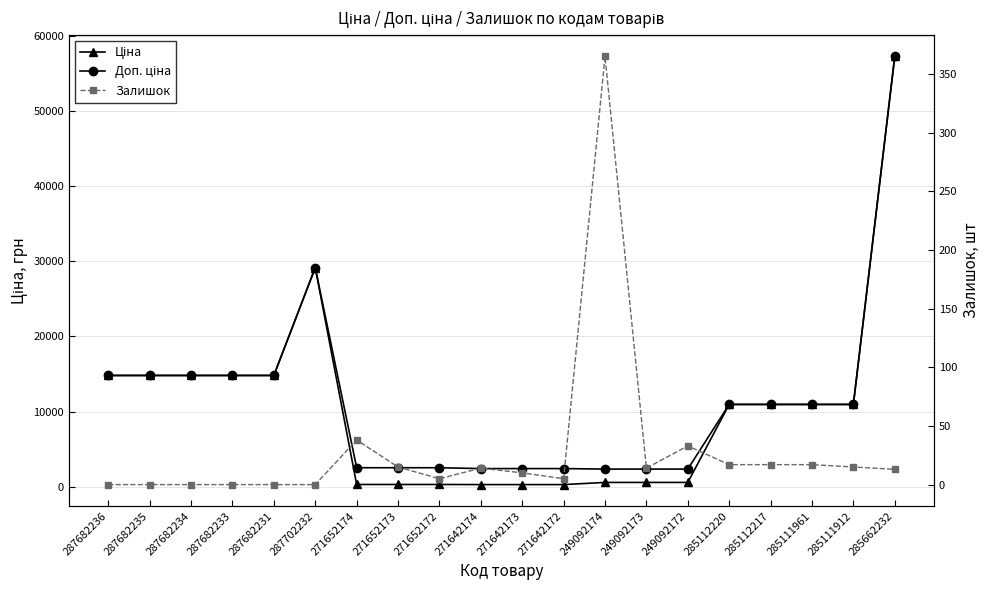

Rank the categories by Доп. ціна value from highest to lowest.

285662232, 287702232, 287682236, 287682235, 287682234, 287682233, 287682231, 285112220, 285112217, 285111961, 285111912, 271652174, 271652173, 271652172, 271642174, 271642173, 271642172, 249092174, 249092173, 249092172